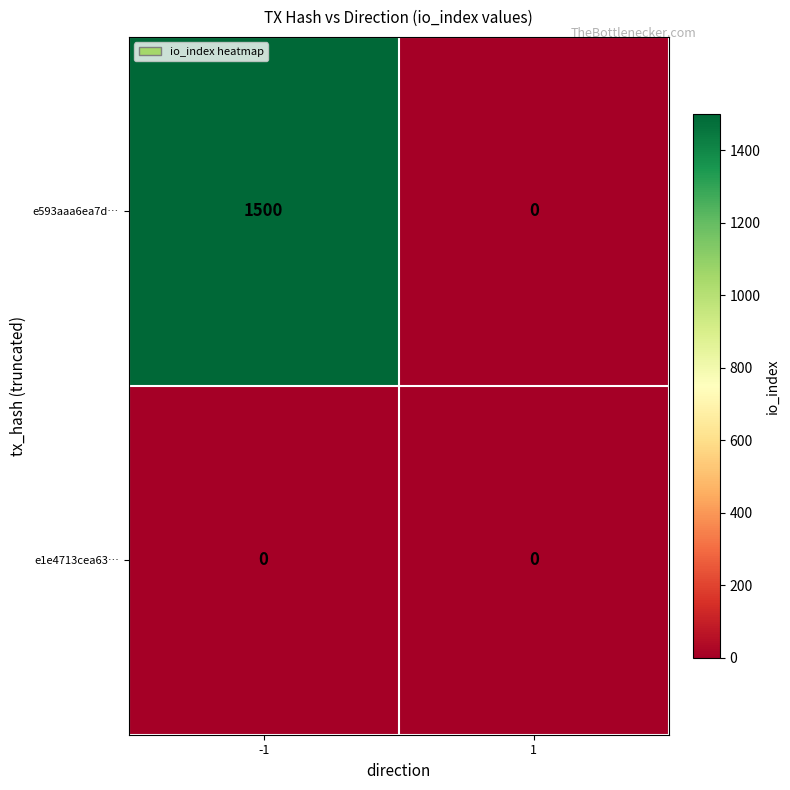

How many series are shown in this chart?

2